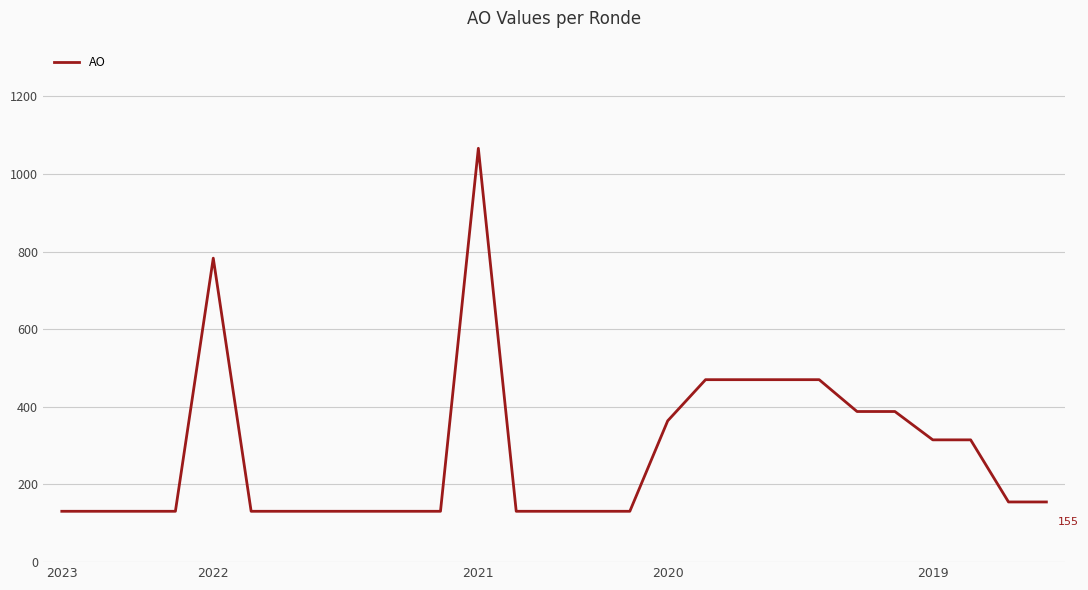

What is the maximum value shown in the chart?

1066